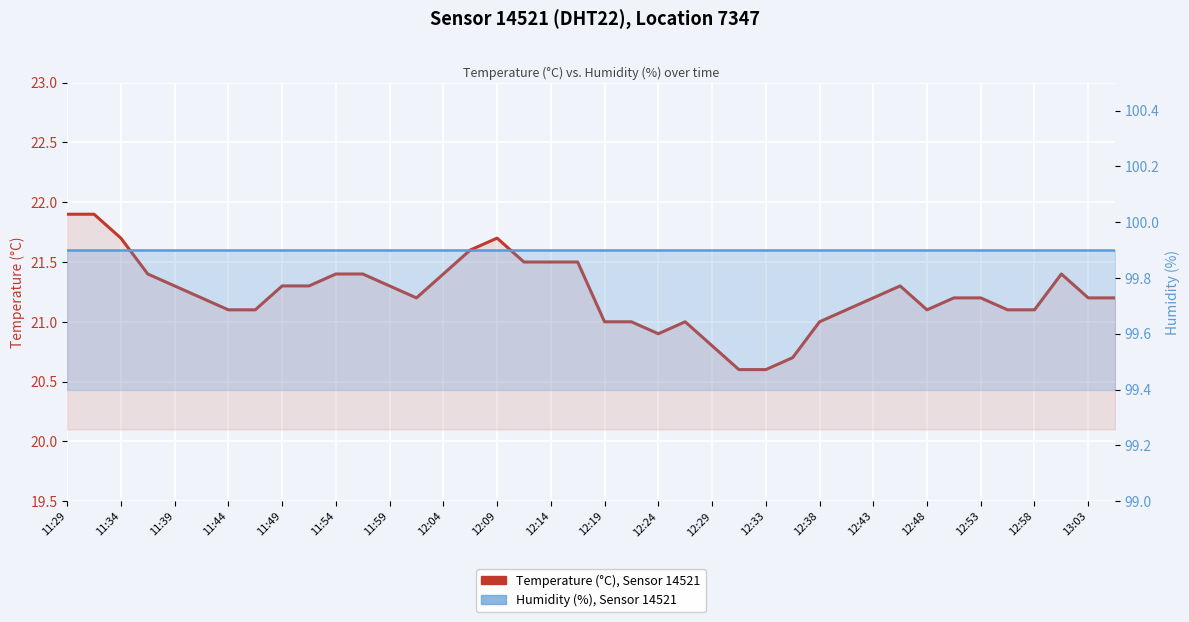

What is the difference between the second highest and second lowest values in the Temperature (°C) series?

1.3